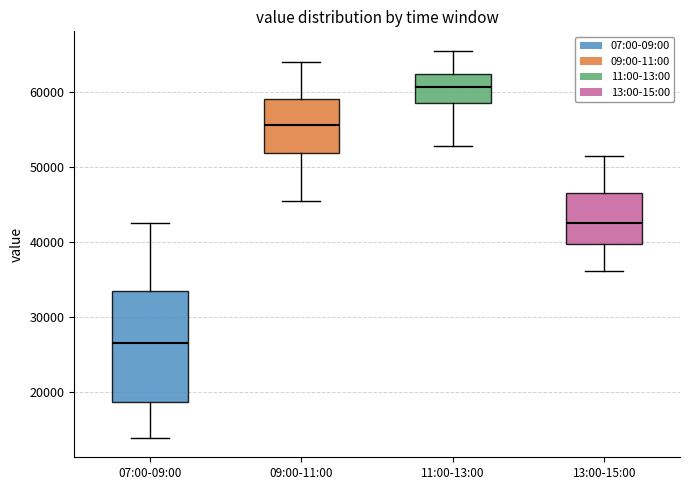

Reading left to right, read every box against the y-axis: the position of its median line, the range the box covers, and the ends of its whiskers. The values are not printed on the chart, so give them approximately, as read against the axis.

07:00-09:00: median 27000, box 19000 to 33000, whiskers 14000 to 43000
09:00-11:00: median 56000, box 52000 to 59000, whiskers 45000 to 64000
11:00-13:00: median 61000, box 59000 to 62000, whiskers 53000 to 65000
13:00-15:00: median 43000, box 40000 to 47000, whiskers 36000 to 51000